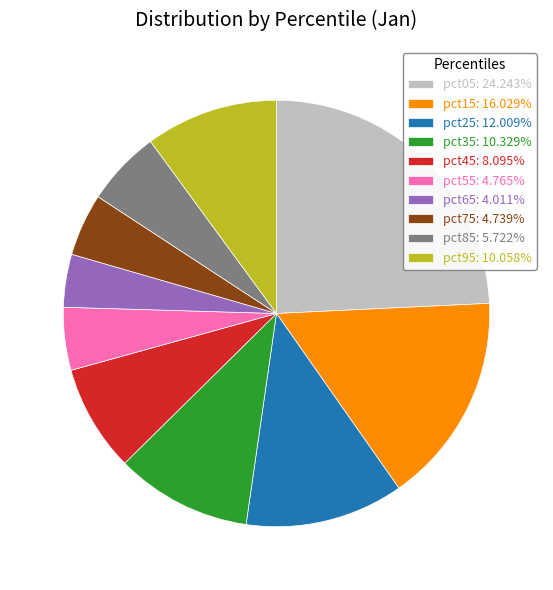

Does pct65: 4.011% represent more than half of the total?

No